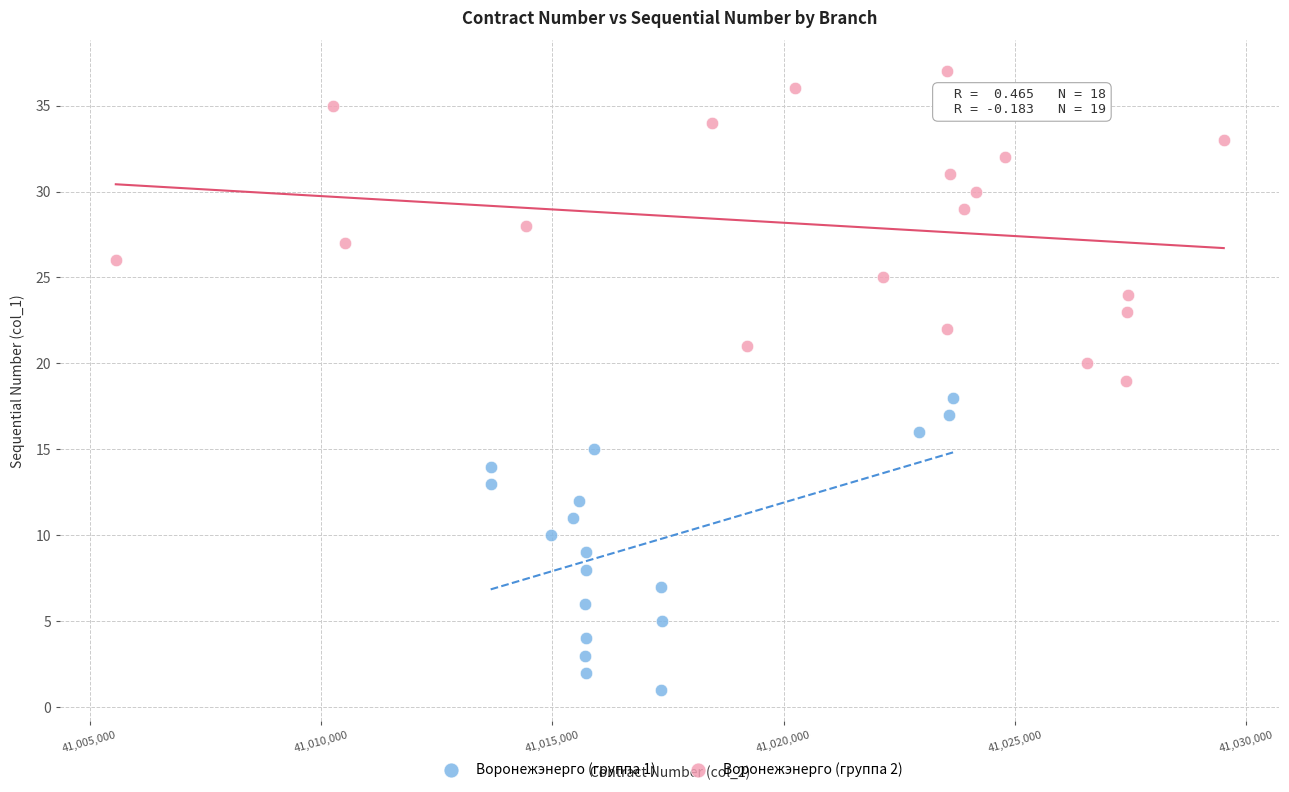

Which series contains the lowest Y value?

Воронежэнерго (группа 1)